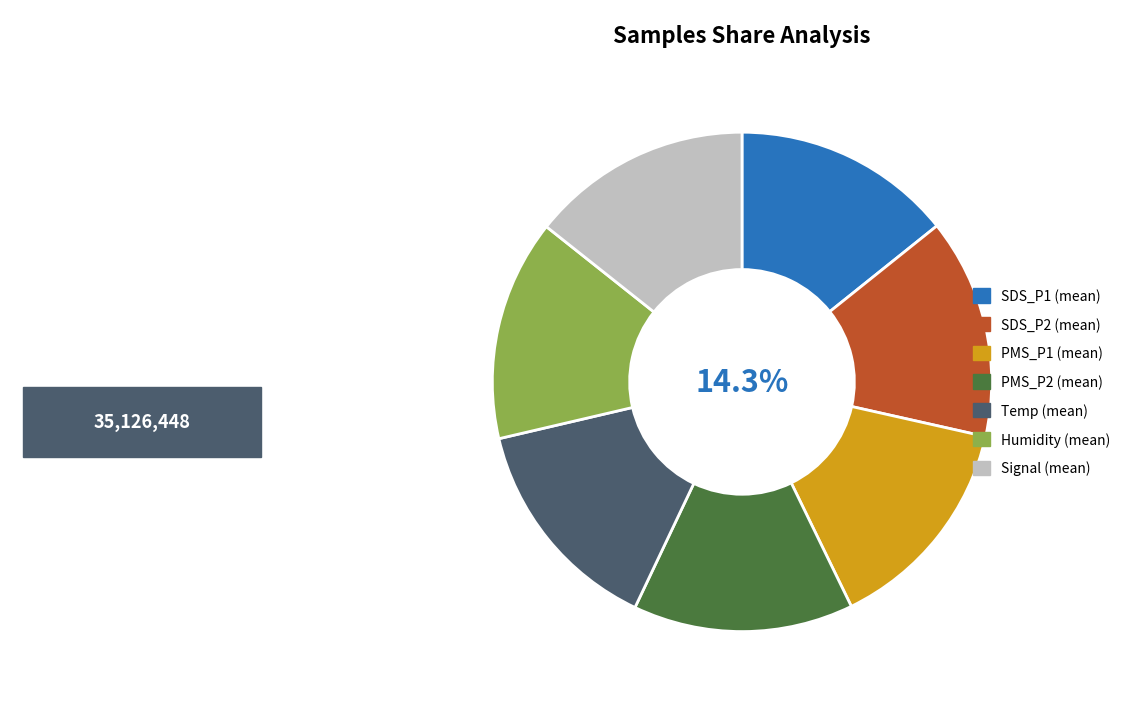

What is the ratio of the value at SDS_P2 (mean) to the value at Signal (mean)?

1.0